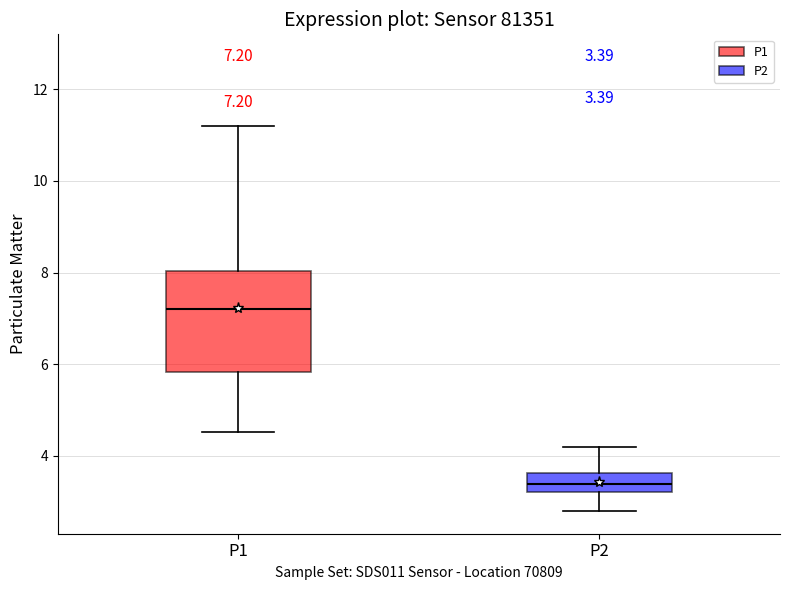

Comparing the boxes themselves (not the whiskers), which one is the tallest?

P1